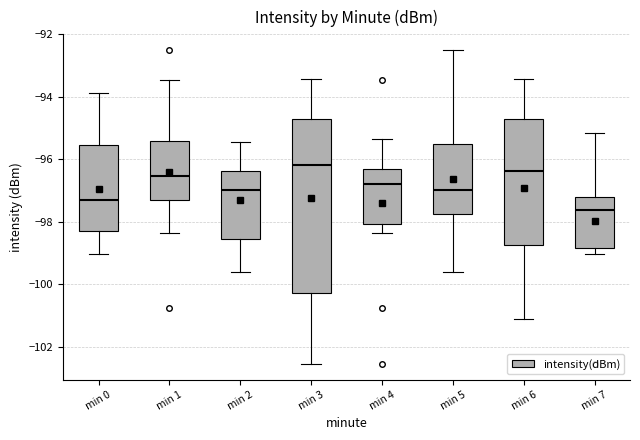

Which box is the tallest, from its lower edge to its upper edge?

min 3